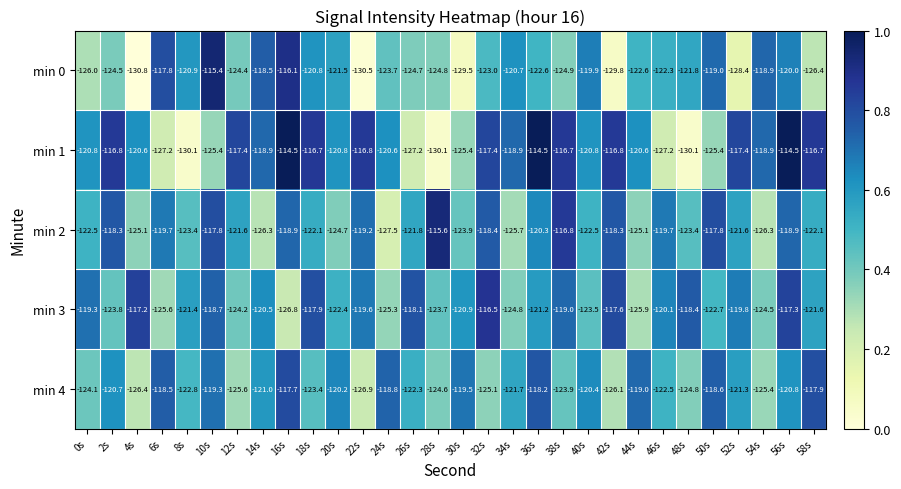

What is the sum of all min 3 values?

-3638.3